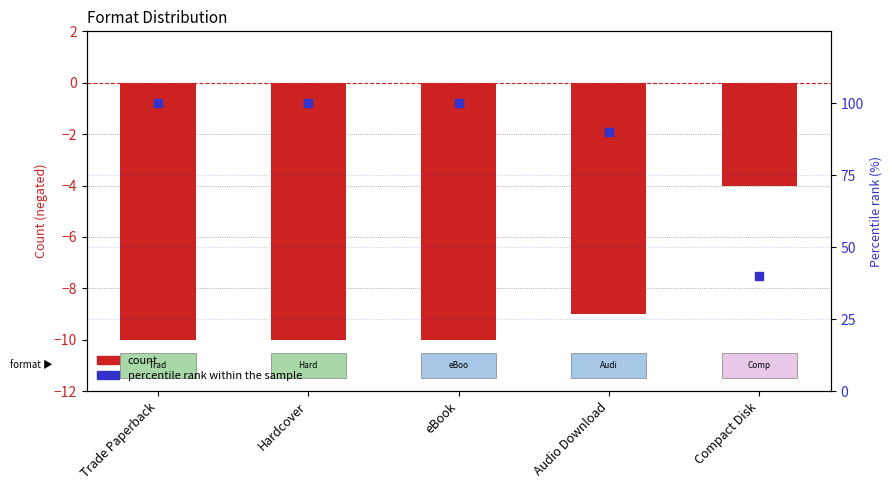

What is the total value across all series at Hardcover?

90